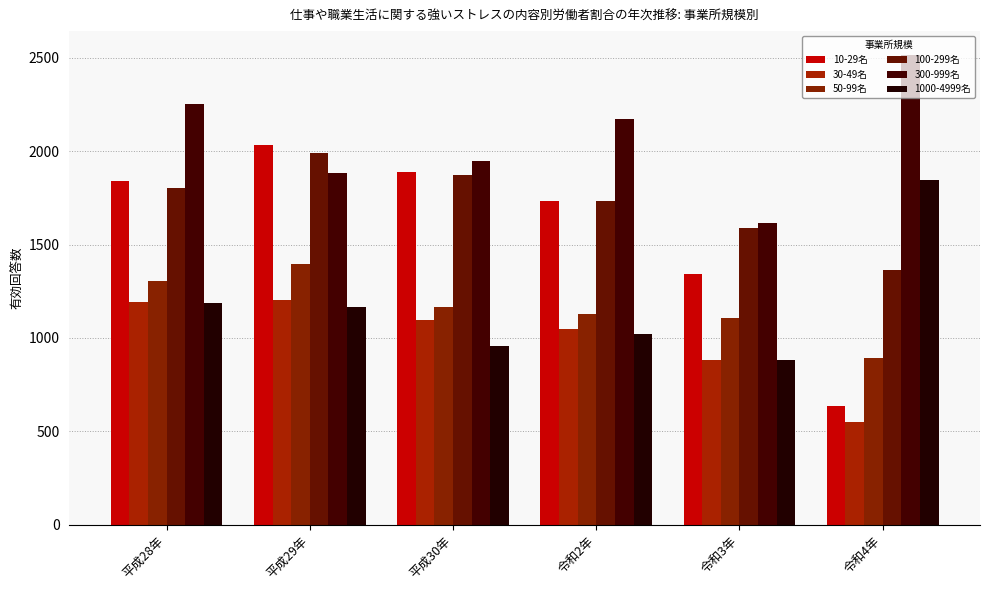

True or false: 300-999名 has a value of 2448 at 平成29年.

False